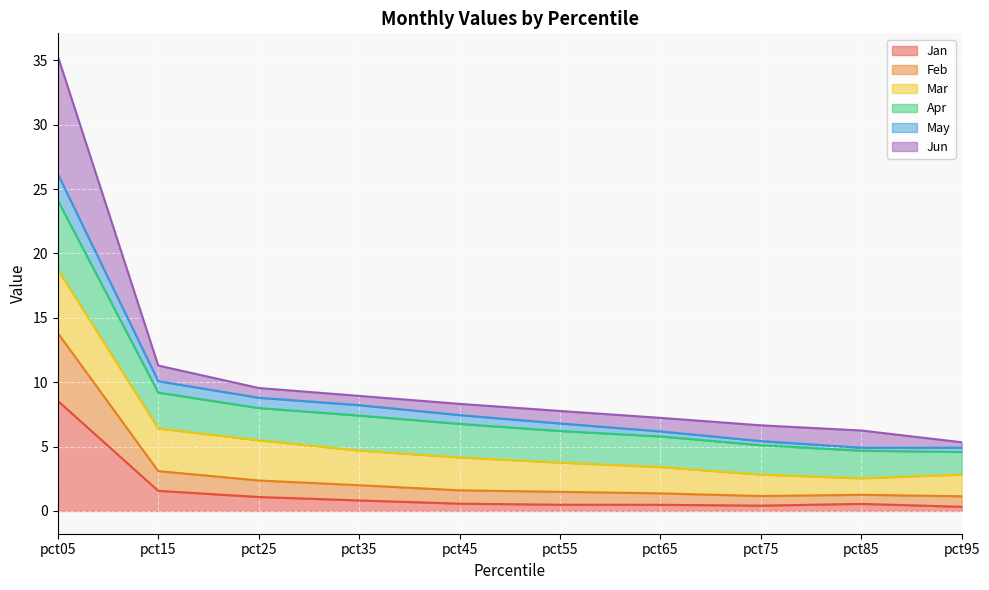

What is the value of the Feb point at the 3rd from the left?

2.4